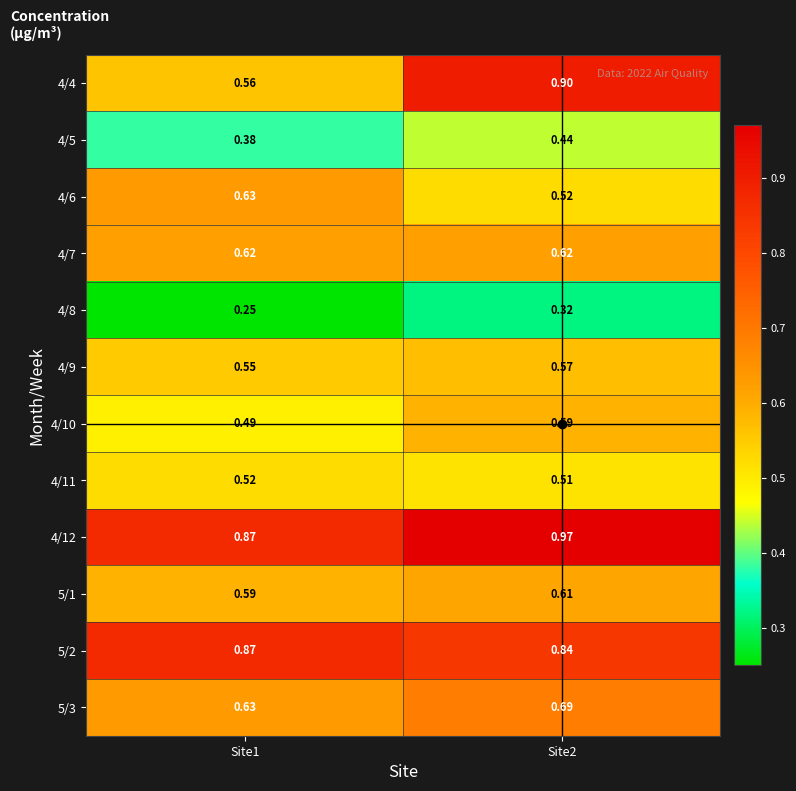

Is the value of 4/6 at Site2 greater than the value of 4/12 at Site2?

No